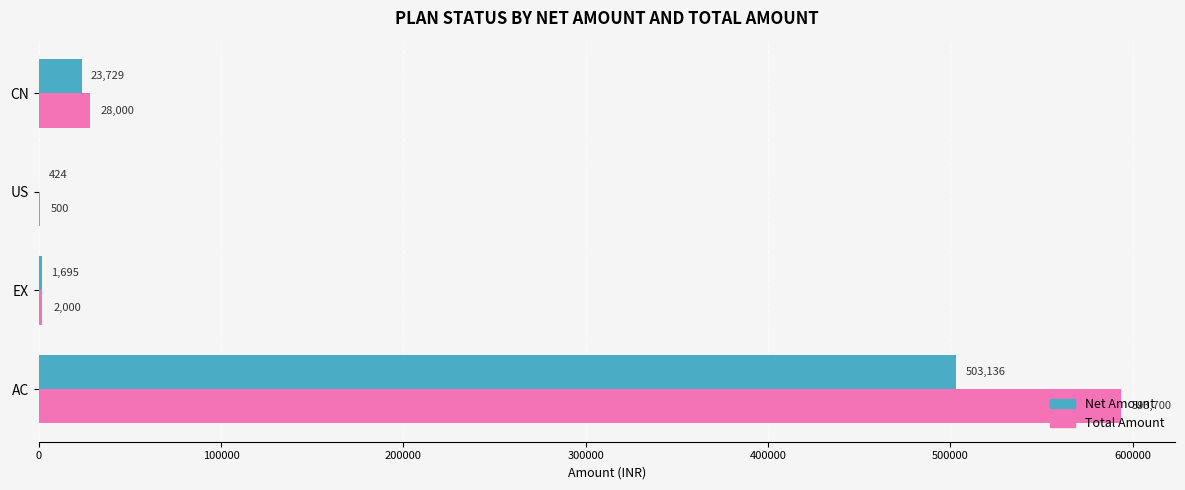

What is the sum of the Total Amount values at US and AC?

594200.0